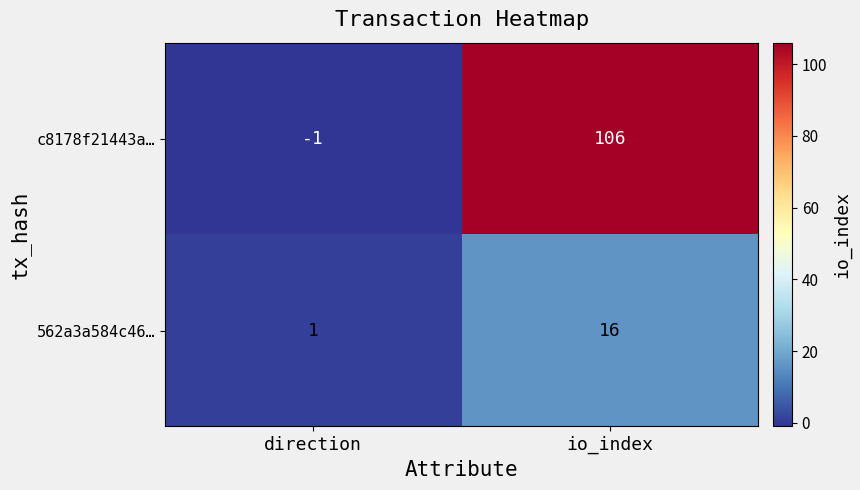

Rank the series at direction from highest to lowest value.

562a3a584c46…, c8178f21443a…